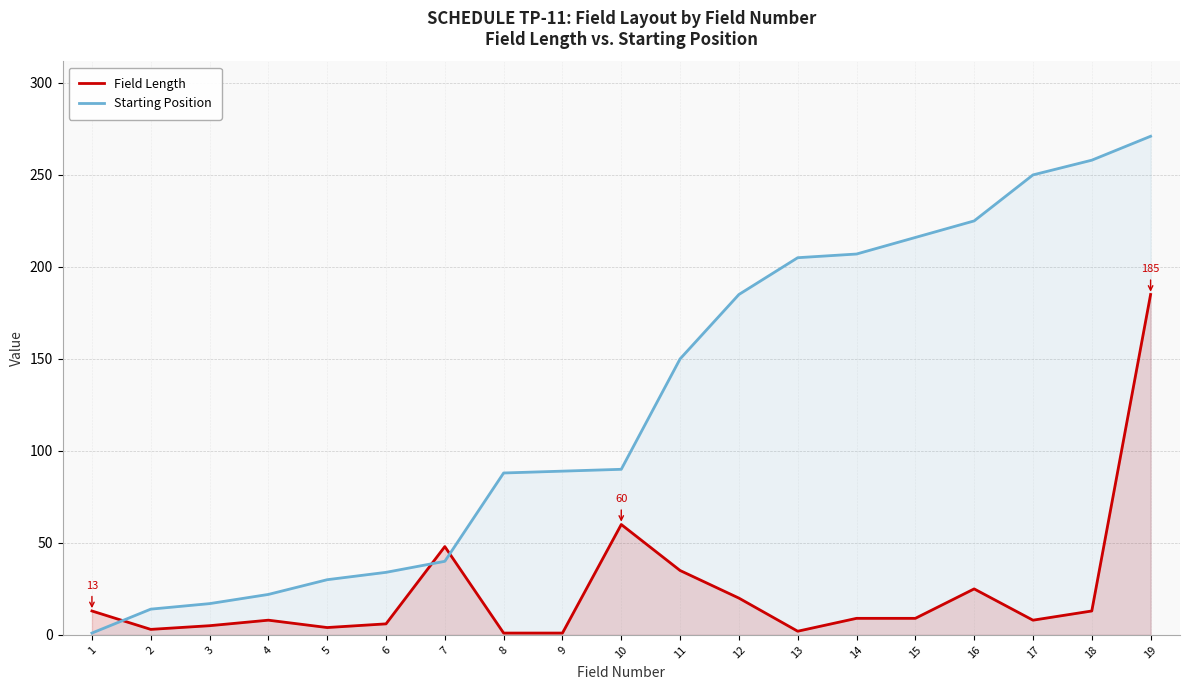

True or false: Field Length has a value of 185 at 19.

True